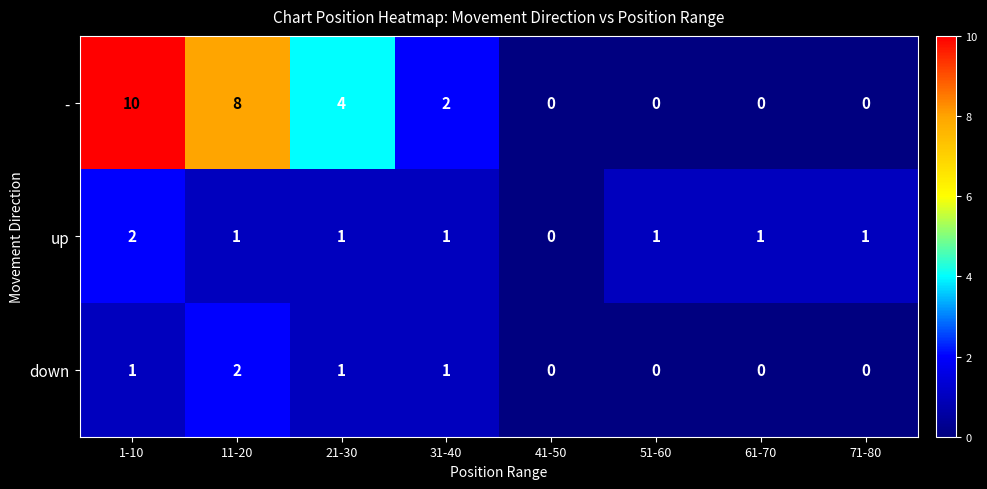

What is the difference between the maximum and minimum values in the - series?

10